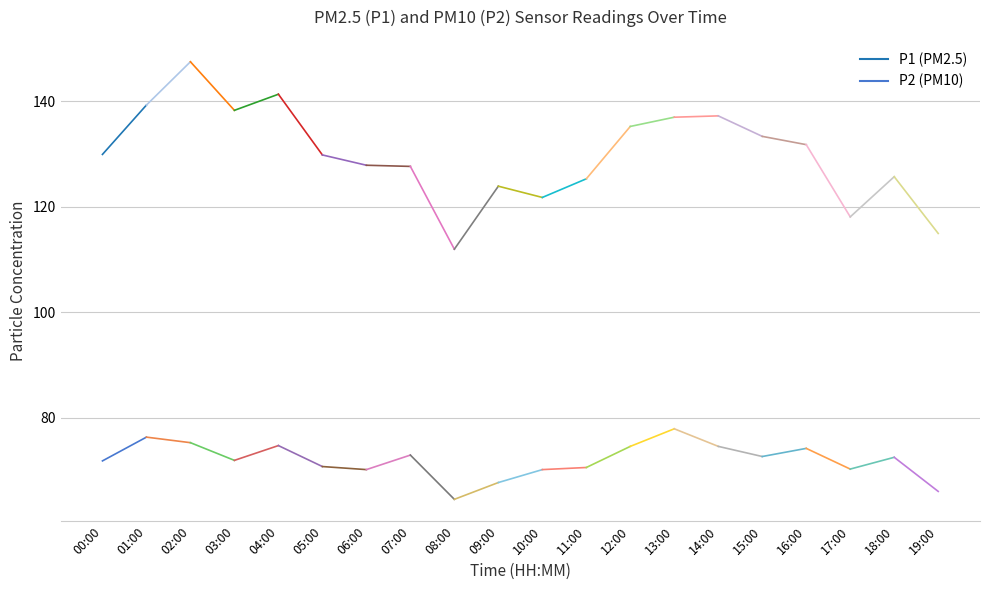

How many series are shown in this chart?

2